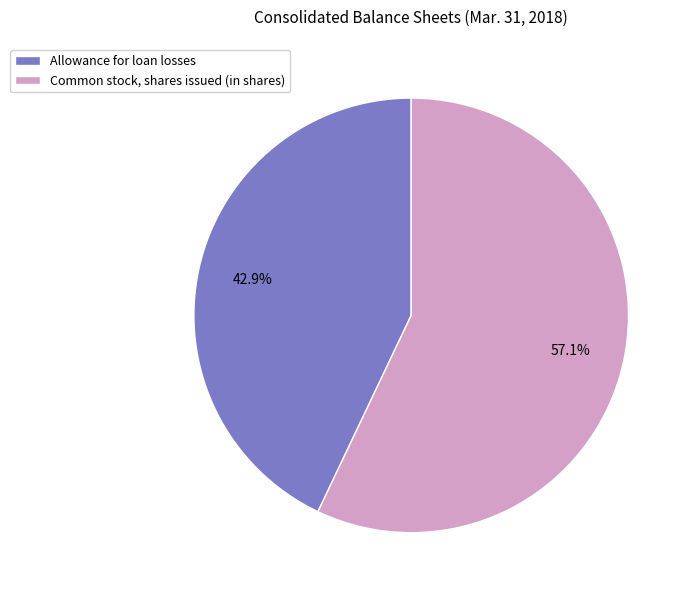

Count the number of slices in the pie.

2